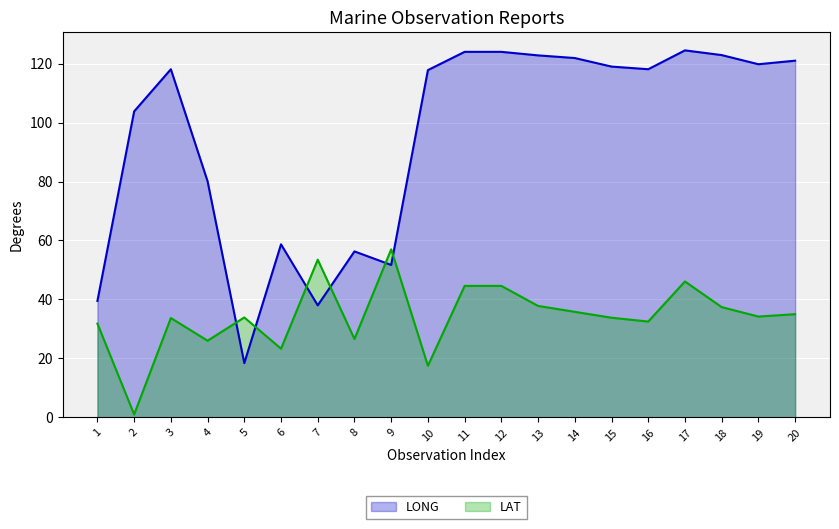

What is the maximum value for LAT?

57.0